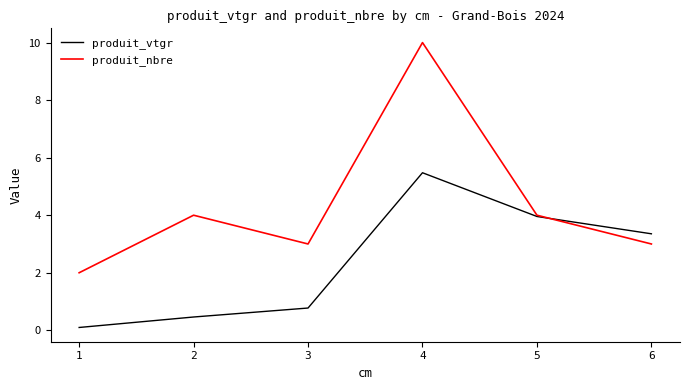

True or false: produit_vtgr has a value of 0.5 at 2.

True